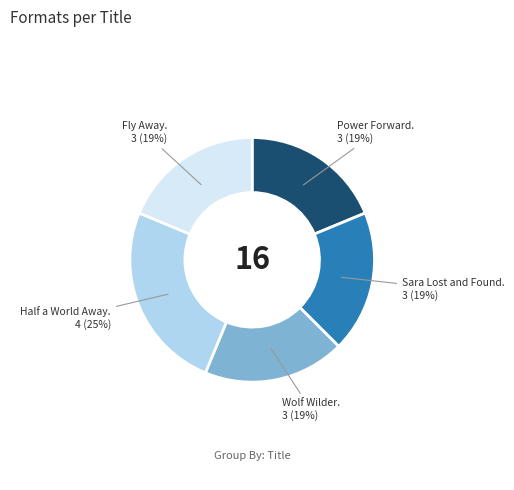

Does any single category account for the majority?

No